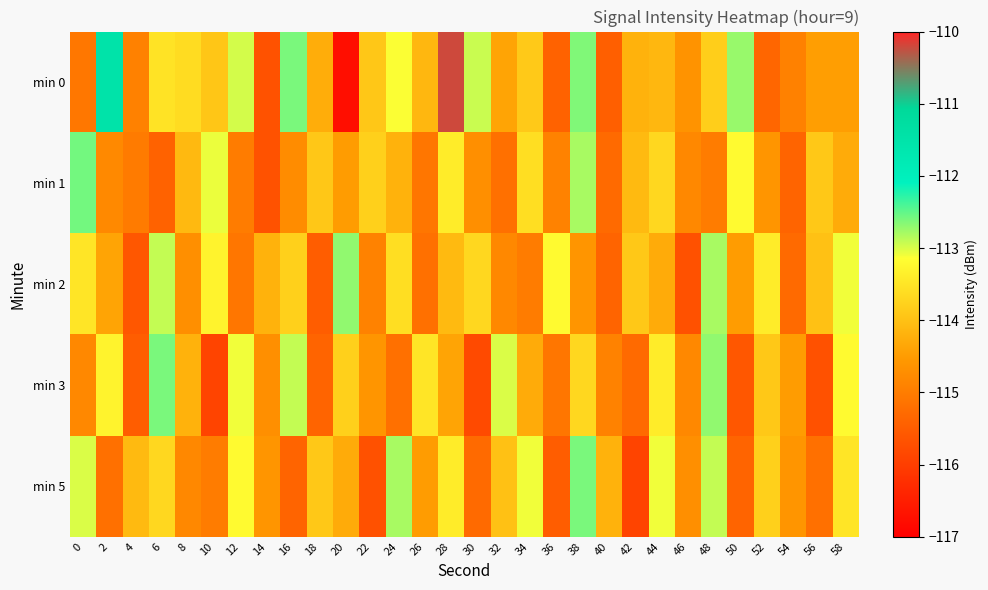

At 10, list the series in order from smallest to largest.

min 3, min 5, min 0, min 2, min 1